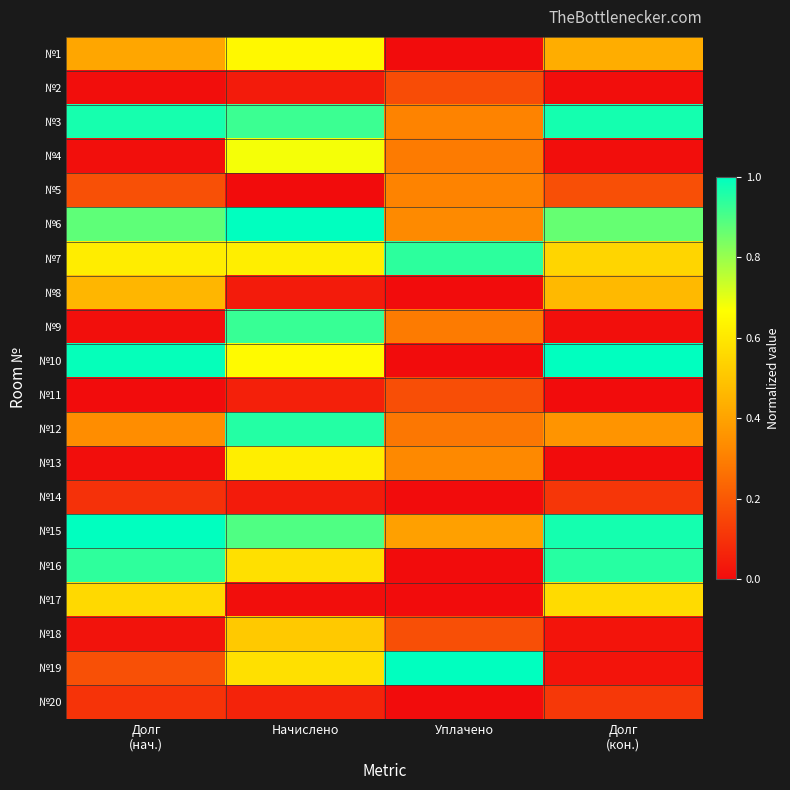

Reading left to right, list all the values displayed in this chart.

№1: Долг
(нач.)=0.4	Начислено=0.6	Уплачено=0.0	Долг
(кон.)=0.4
№2: Долг
(нач.)=0.0	Начислено=0.0	Уплачено=0.2	Долг
(кон.)=0.0
№3: Долг
(нач.)=1.0	Начислено=0.9	Уплачено=0.3	Долг
(кон.)=1.0
№4: Долг
(нач.)=0.0	Начислено=0.7	Уплачено=0.3	Долг
(кон.)=0.0
№5: Долг
(нач.)=0.2	Начислено=0.0	Уплачено=0.3	Долг
(кон.)=0.2
№6: Долг
(нач.)=0.9	Начислено=1.0	Уплачено=0.3	Долг
(кон.)=0.9
№7: Долг
(нач.)=0.6	Начислено=0.6	Уплачено=0.9	Долг
(кон.)=0.5
№8: Долг
(нач.)=0.5	Начислено=0.0	Уплачено=0.0	Долг
(кон.)=0.5
№9: Долг
(нач.)=0.0	Начислено=0.9	Уплачено=0.3	Долг
(кон.)=0.0
№10: Долг
(нач.)=1.0	Начислено=0.7	Уплачено=0.0	Долг
(кон.)=1.0
№11: Долг
(нач.)=0.0	Начислено=0.1	Уплачено=0.2	Долг
(кон.)=0.0
№12: Долг
(нач.)=0.3	Начислено=1.0	Уплачено=0.3	Долг
(кон.)=0.4
№13: Долг
(нач.)=0.0	Начислено=0.6	Уплачено=0.3	Долг
(кон.)=0.0
№14: Долг
(нач.)=0.1	Начислено=0.0	Уплачено=0.0	Долг
(кон.)=0.1
№15: Долг
(нач.)=1.0	Начислено=0.9	Уплачено=0.4	Долг
(кон.)=1.0
№16: Долг
(нач.)=0.9	Начислено=0.6	Уплачено=0.0	Долг
(кон.)=0.9
№17: Долг
(нач.)=0.6	Начислено=0.0	Уплачено=0.0	Долг
(кон.)=0.6
№18: Долг
(нач.)=0.0	Начислено=0.5	Уплачено=0.2	Долг
(кон.)=0.0
№19: Долг
(нач.)=0.2	Начислено=0.6	Уплачено=1.0	Долг
(кон.)=0.0
№20: Долг
(нач.)=0.1	Начислено=0.1	Уплачено=0.0	Долг
(кон.)=0.1